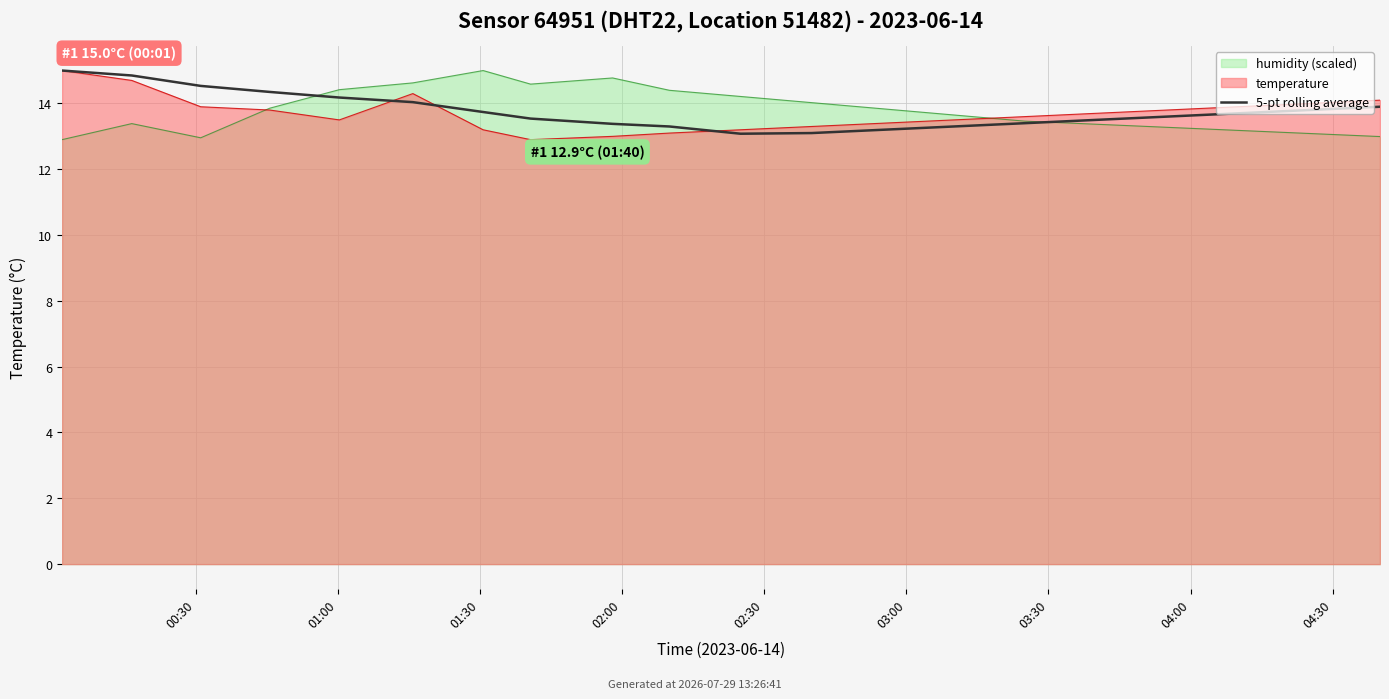

What is the difference between the values at 9 and 19?

0.6